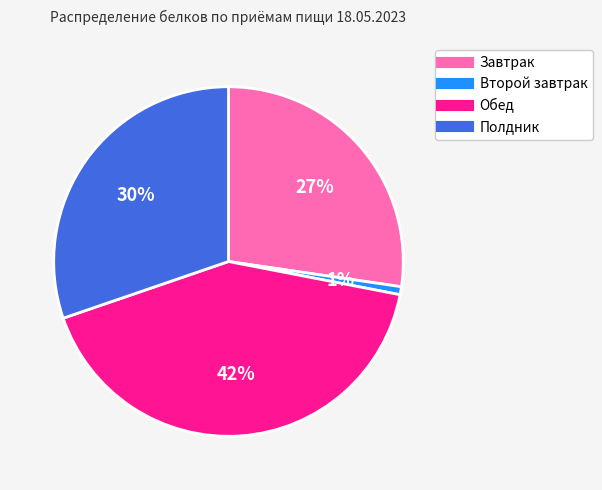

Does Завтрак represent more than half of the total?

No